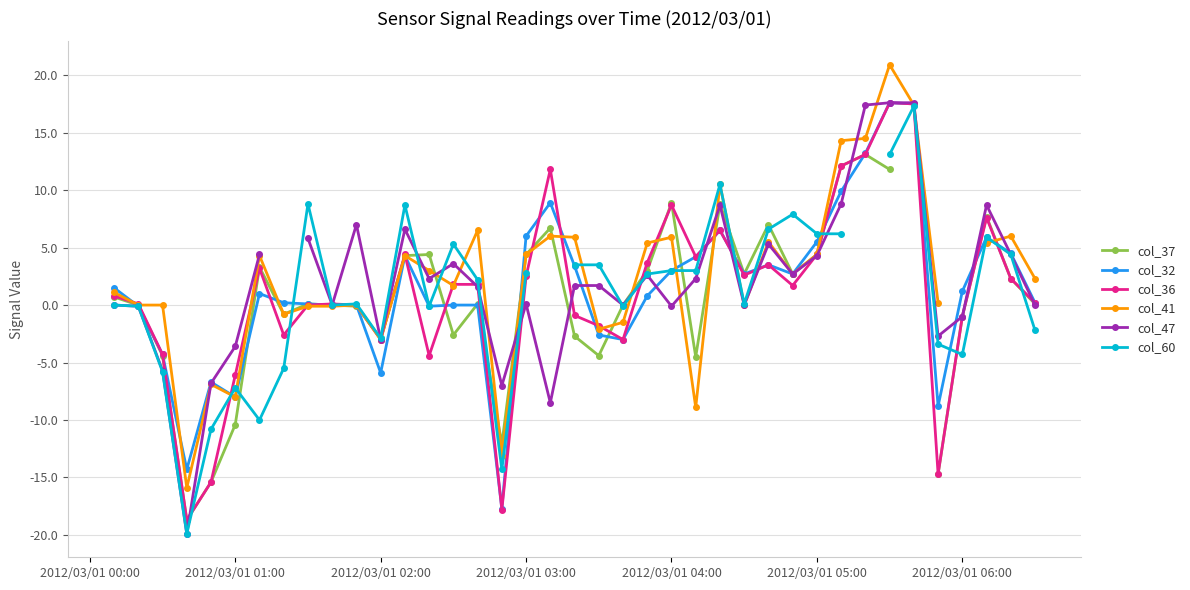

At which category does the chart reach its peak across all series?

33